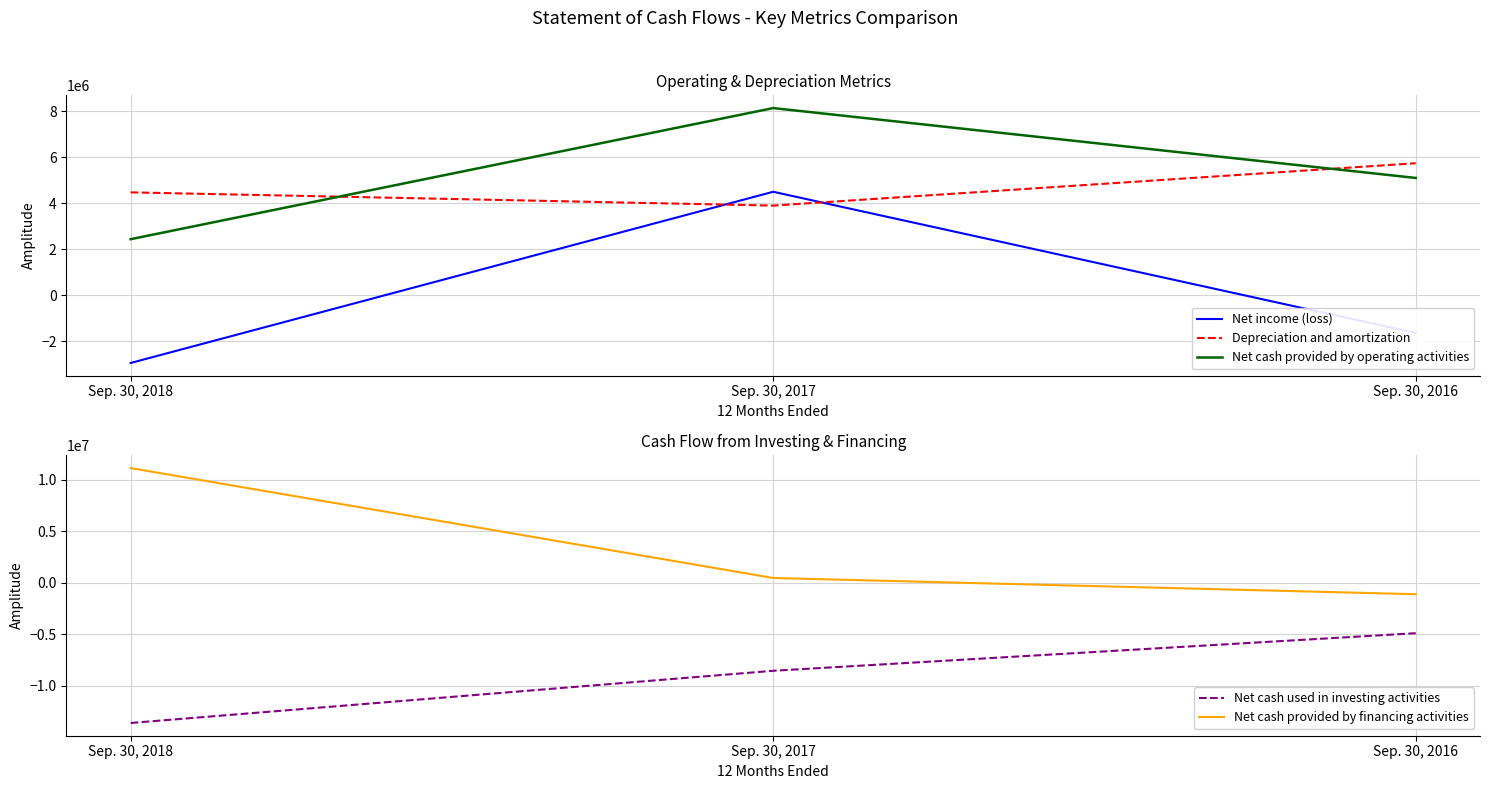

Where does the Net income (loss) series first go above -1640396?

Sep. 30, 2017